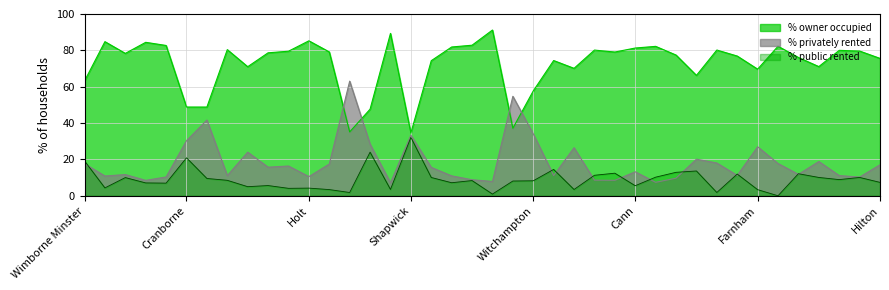

List the series in order of their peak value, lowest first.

% public rented, % privately rented, % owner occupied